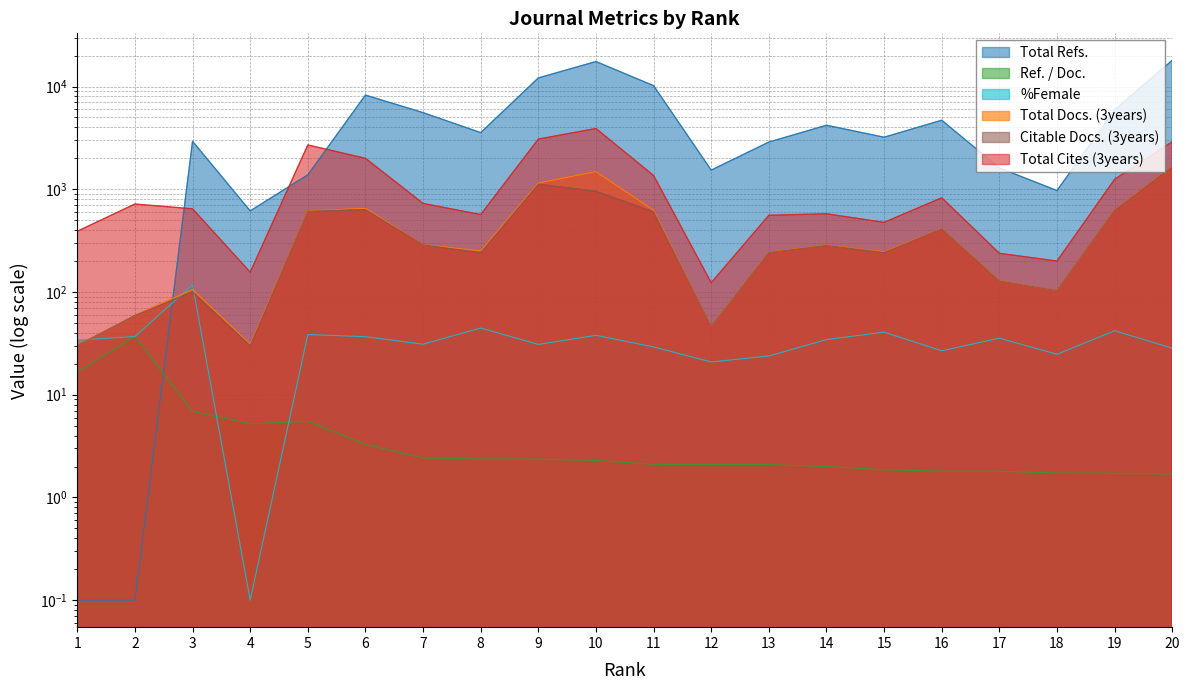

What is the average value of the Total Docs. (3years) series?

453.6